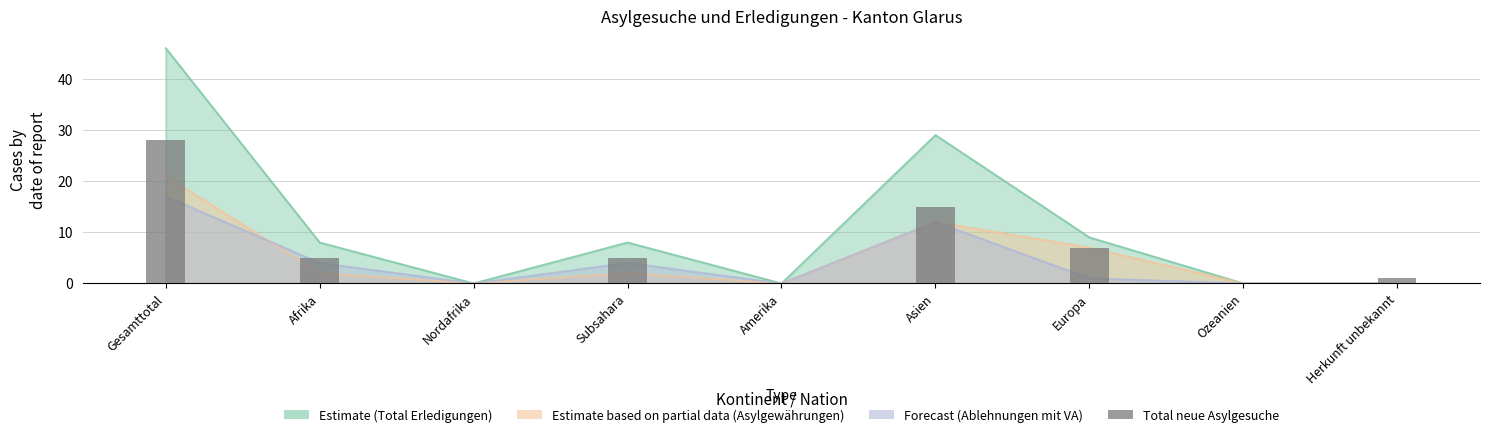

At which label is the value closest to 14?

Asien